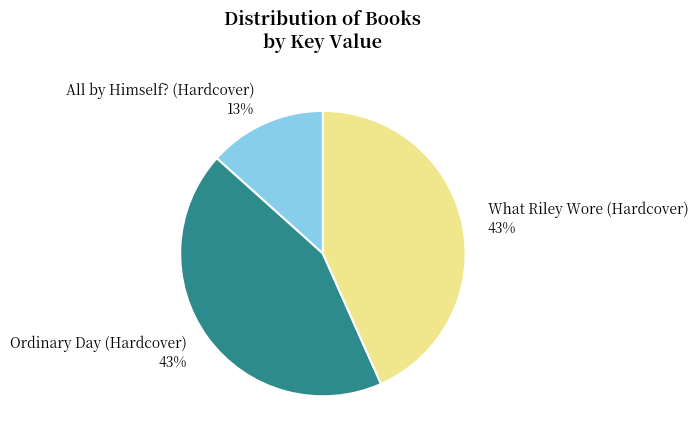

What is the ratio of the value at All by Himself? (Hardcover) to the value at Ordinary Day (Hardcover)?

0.3